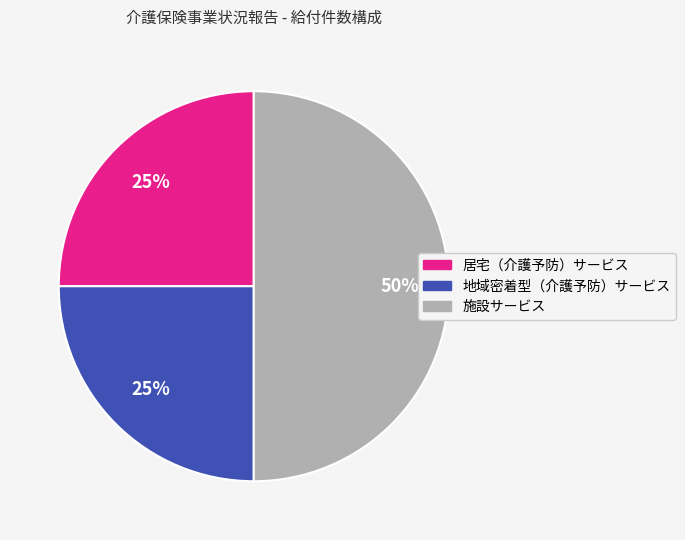

Which slice is the largest?

施設サービス